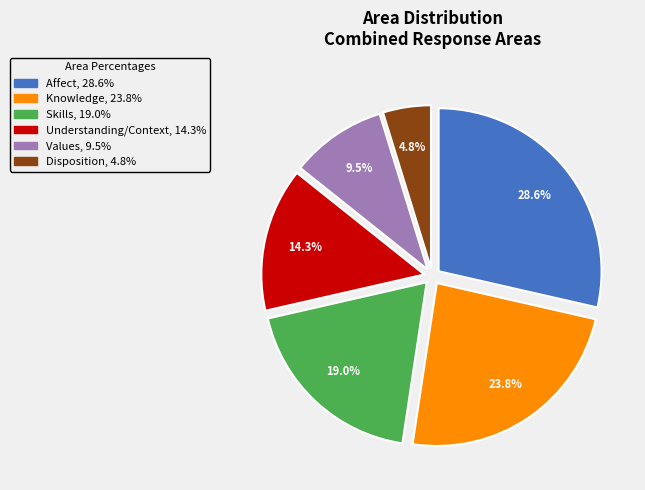

Which slice is the smallest?

Disposition